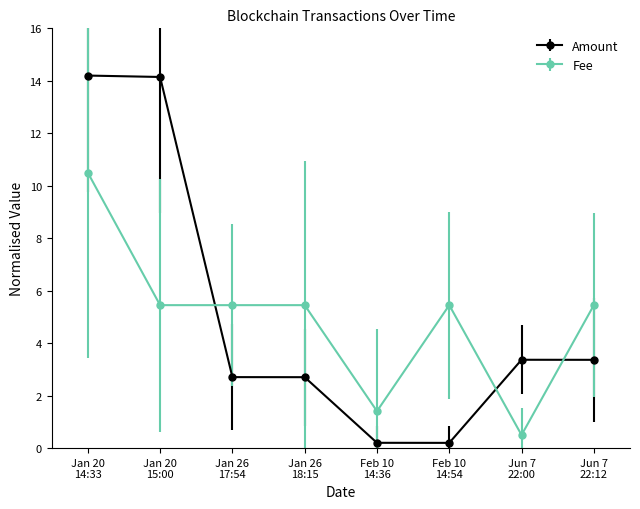

What is the difference between the second highest and second lowest values in the Fee series?

4.0